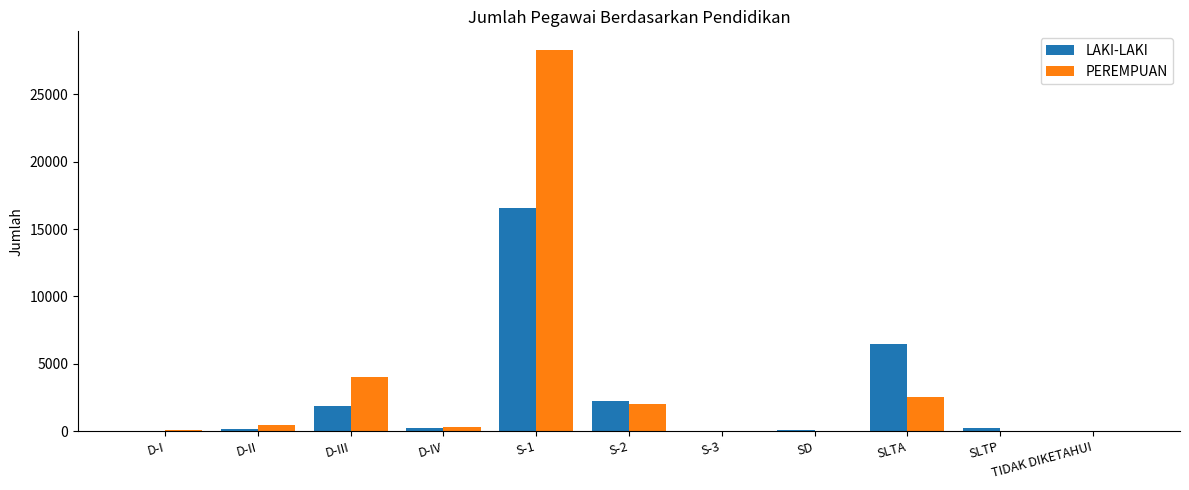

Between S-1 and SD, which series saw the biggest shift?

PEREMPUAN